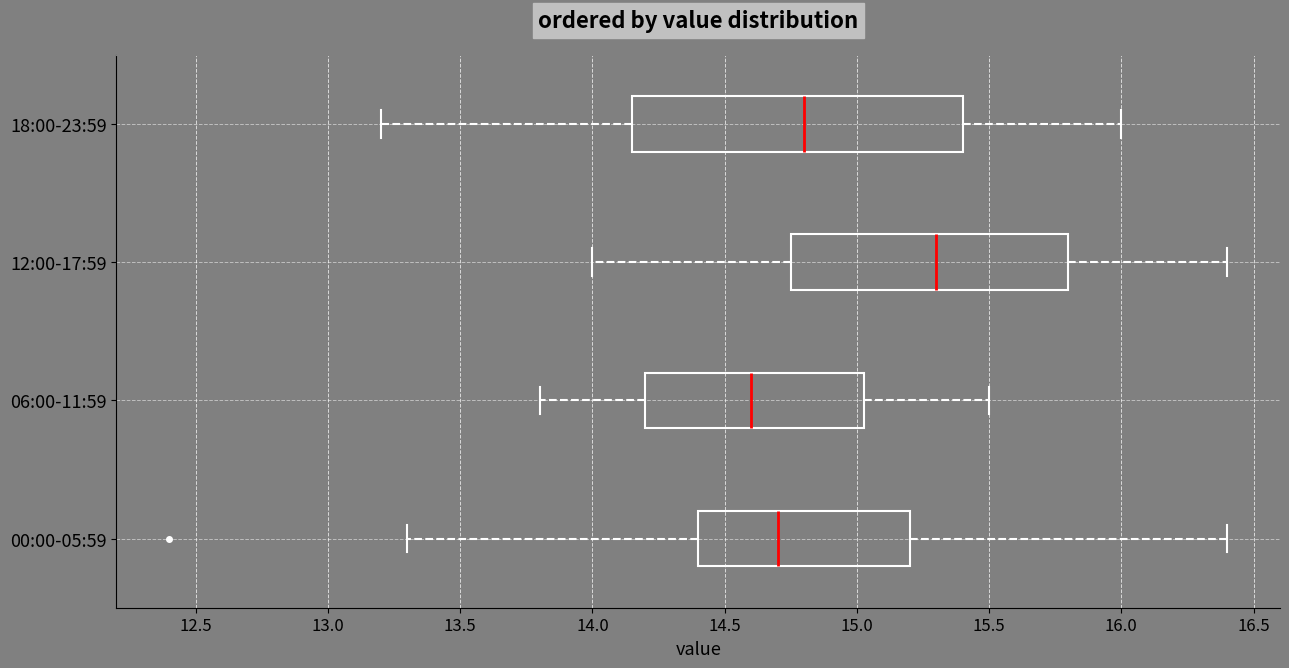

Reading bottom to top, read every box against the x-axis: the position of its median line, the range the box covers, and the ends of its whiskers. The values are not printed on the chart, so give them approximately, as read against the axis.

00:00-05:59: median 14.70, box 14.40 to 15.20, whiskers 13.30 to 16.40
06:00-11:59: median 14.60, box 14.20 to 15.05, whiskers 13.80 to 15.50
12:00-17:59: median 15.30, box 14.75 to 15.80, whiskers 14.00 to 16.40
18:00-23:59: median 14.80, box 14.15 to 15.40, whiskers 13.20 to 16.00